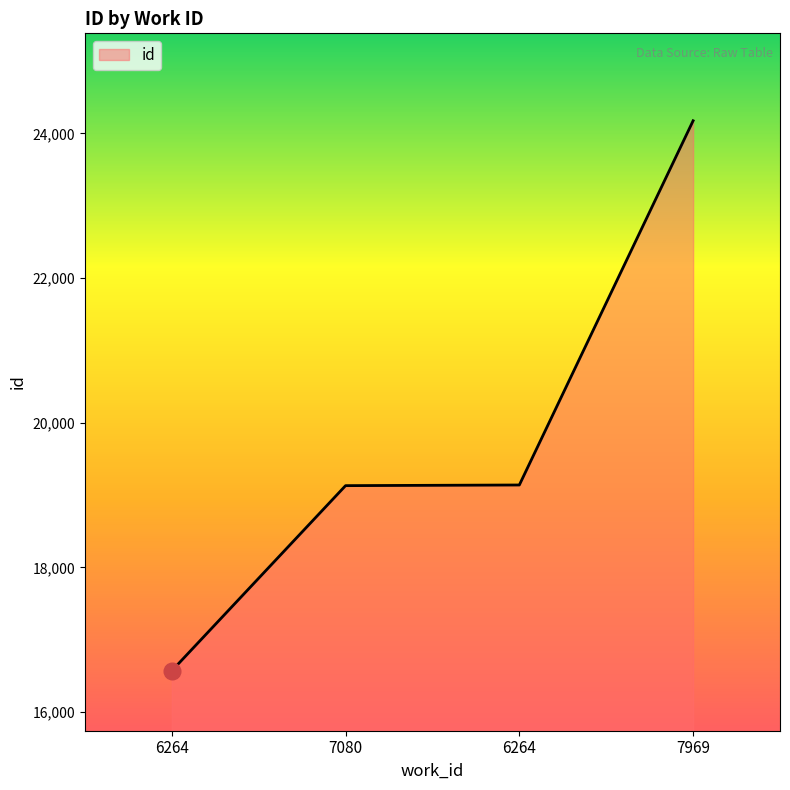

What is the difference between the maximum and minimum values?

7605